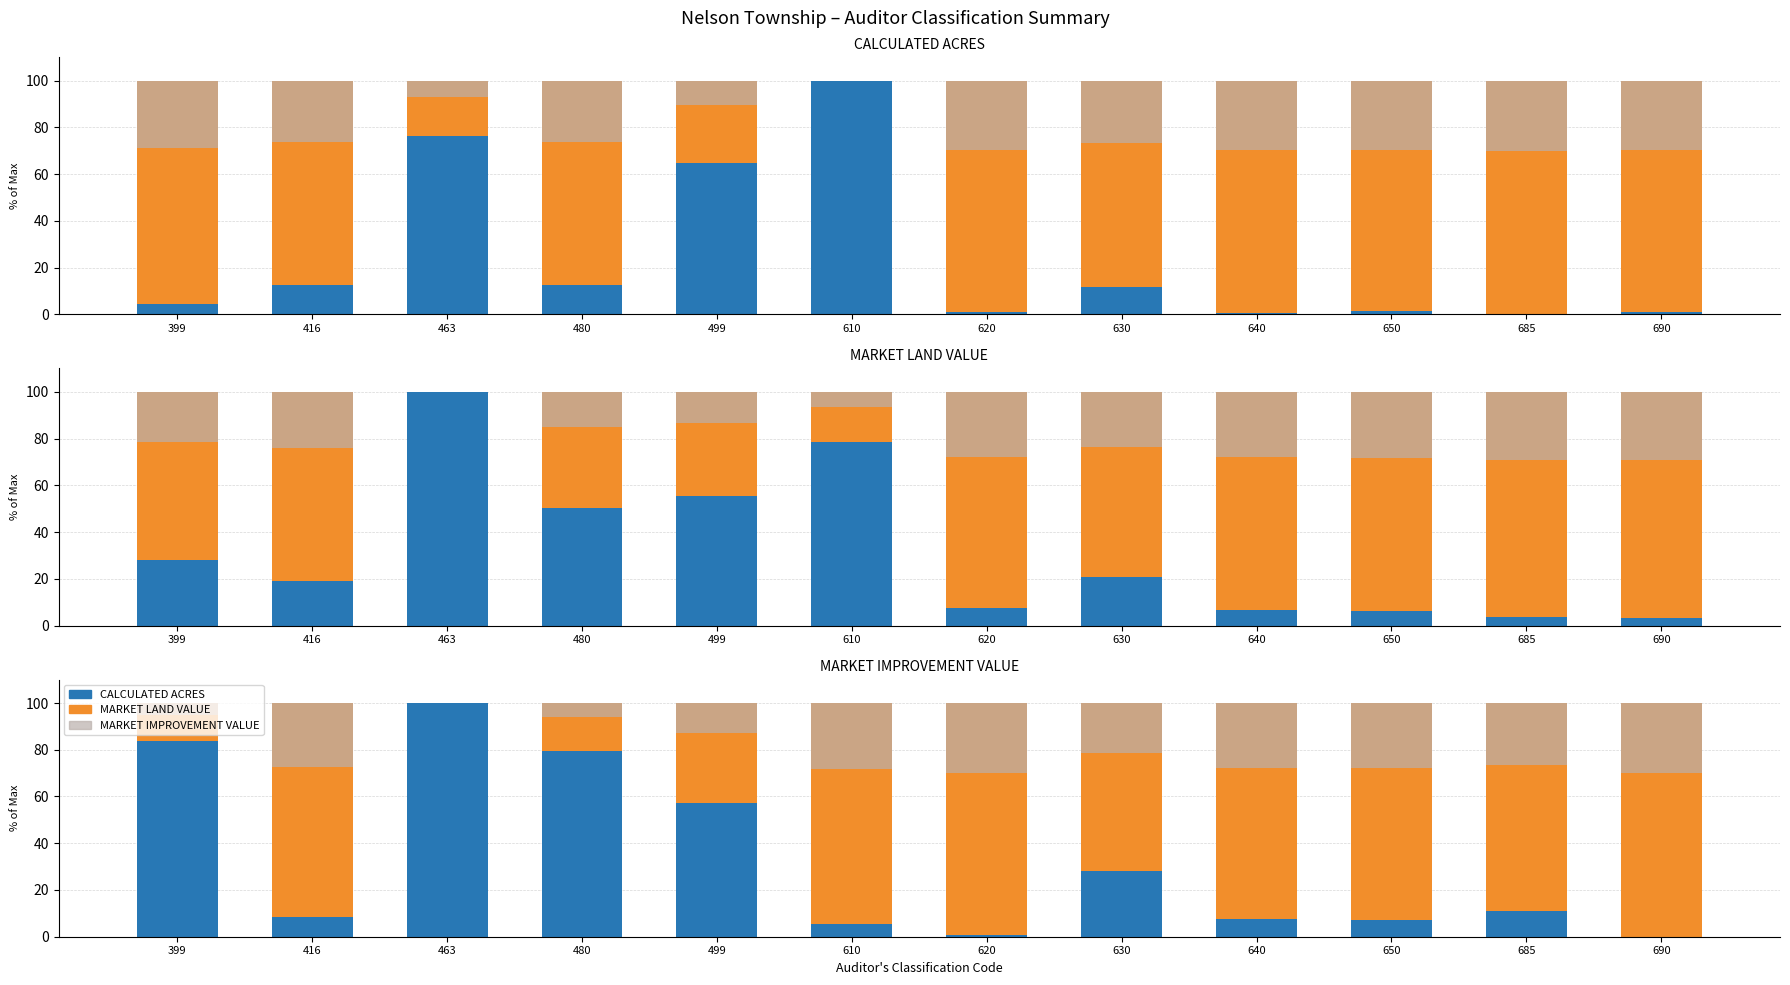

At which category is the sum across all series the highest?

685